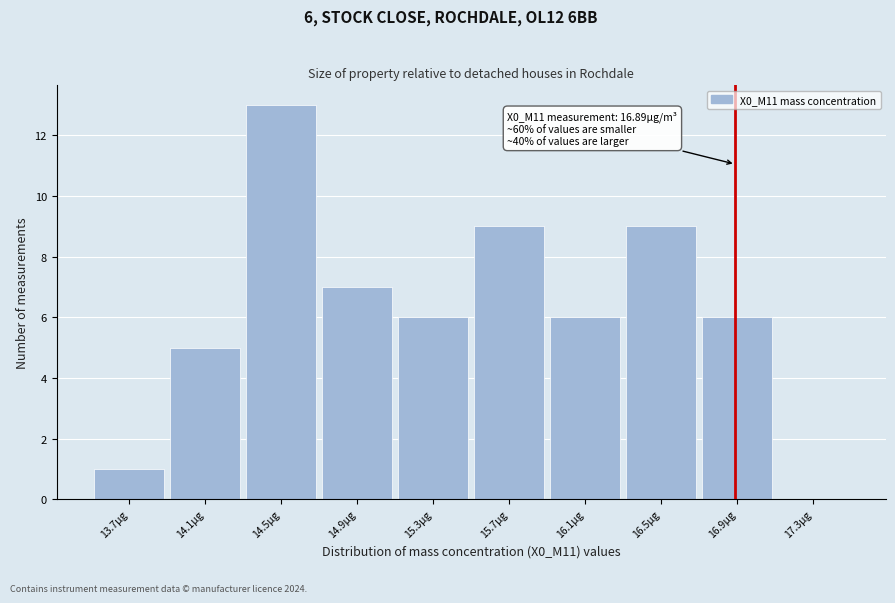

Over which range of the x-axis is the bar tallest?

14.3 to 14.7